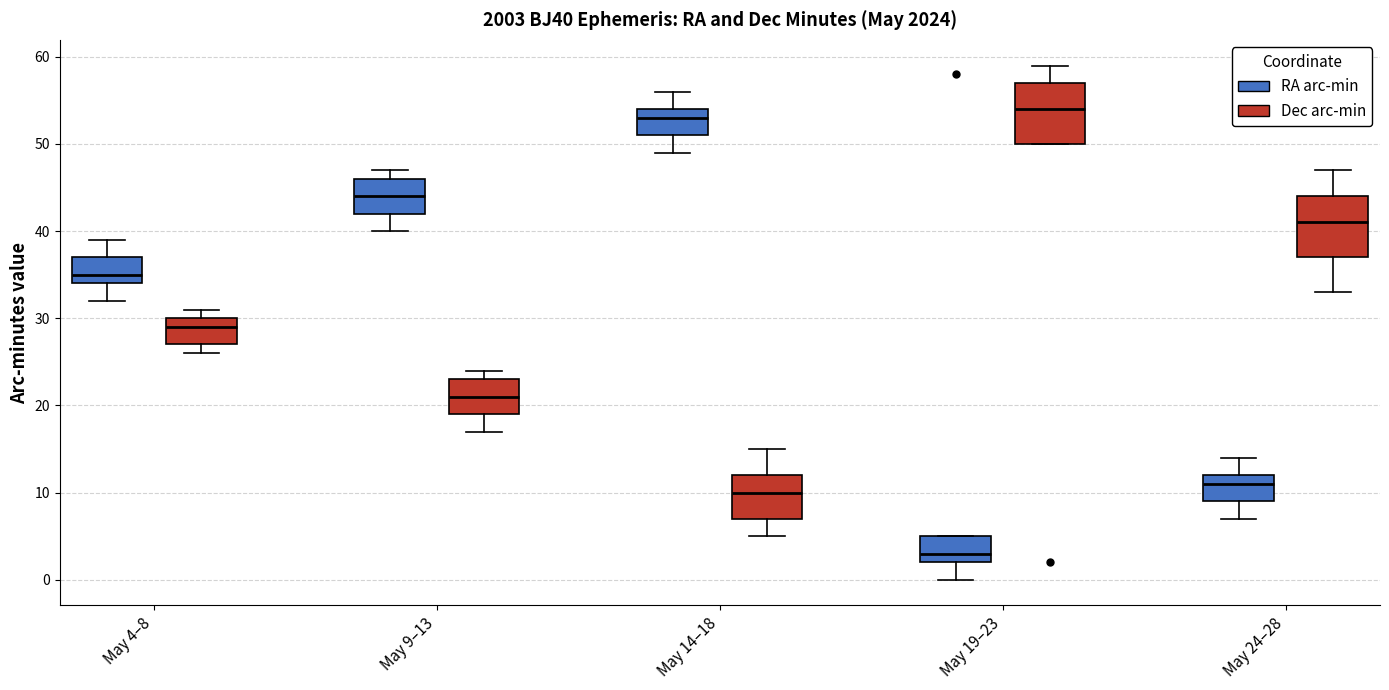

Which box has the lowest median line?

May 19–23 (RA arc-min)